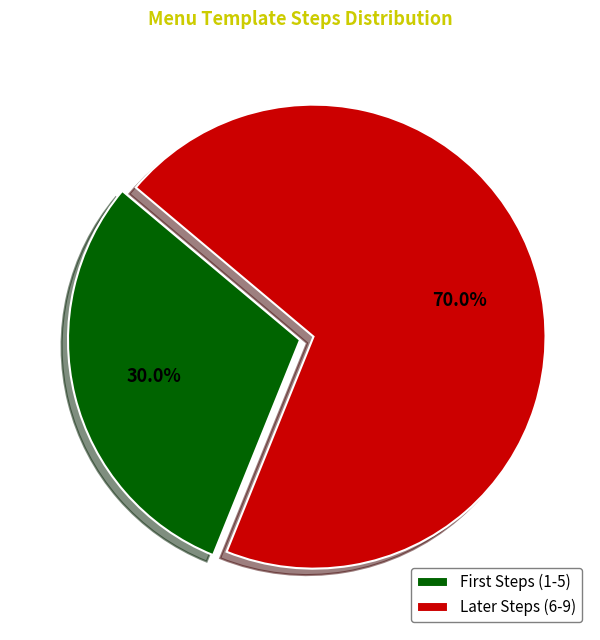

Count the number of slices in the pie.

2